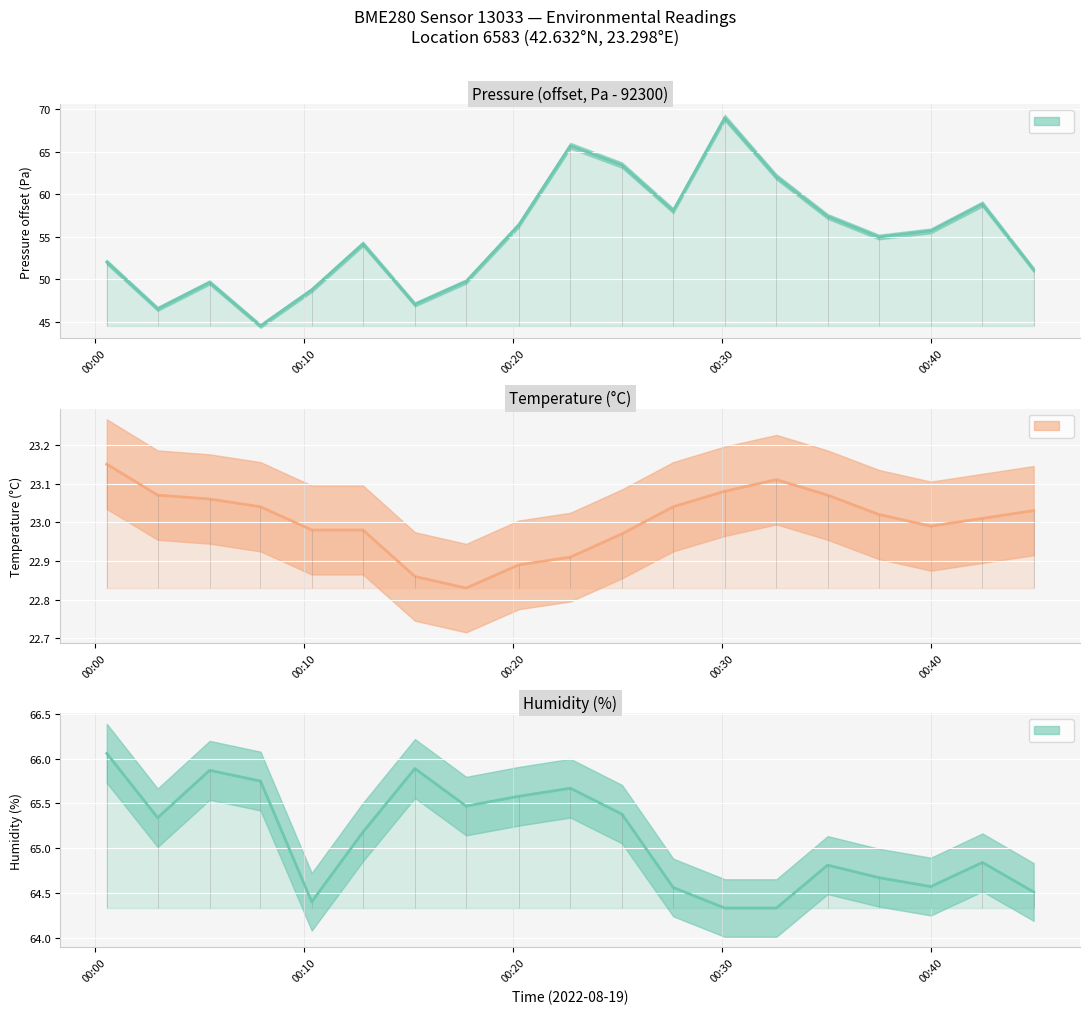

How many lines are shown in the chart?

3